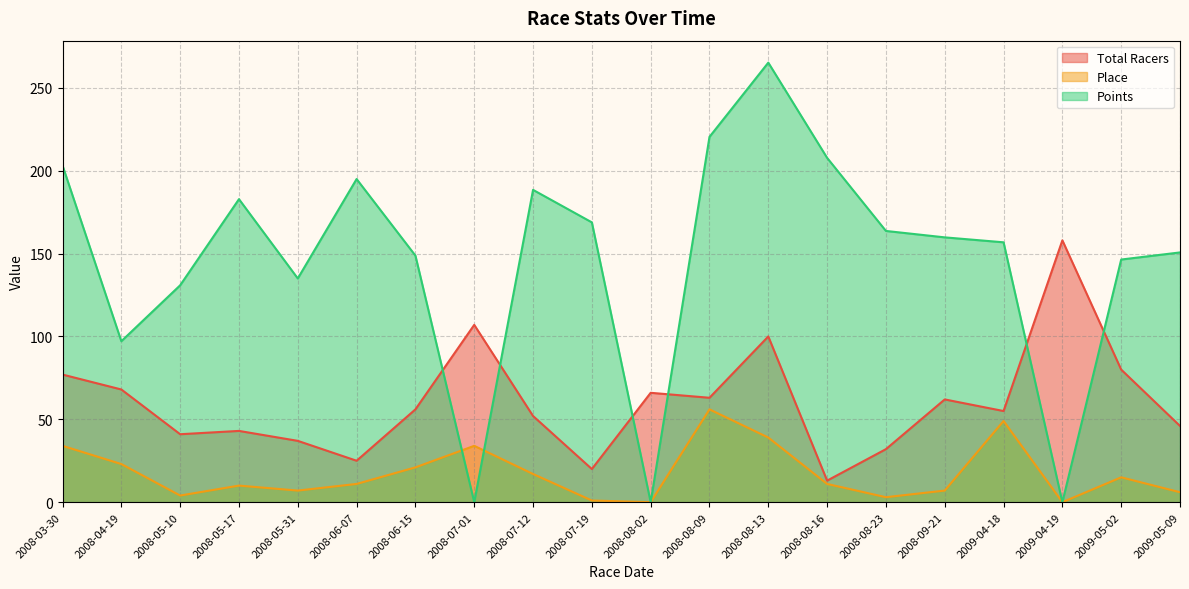

True or false: Points has more than 2 points higher than both neighbors.

True